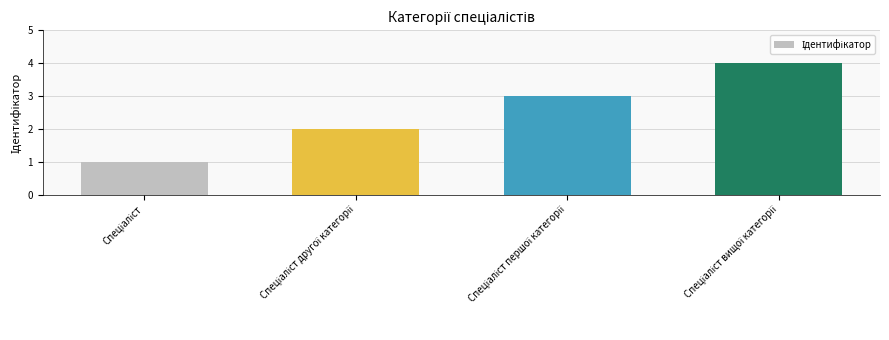

Does the chart contain any negative values?

No